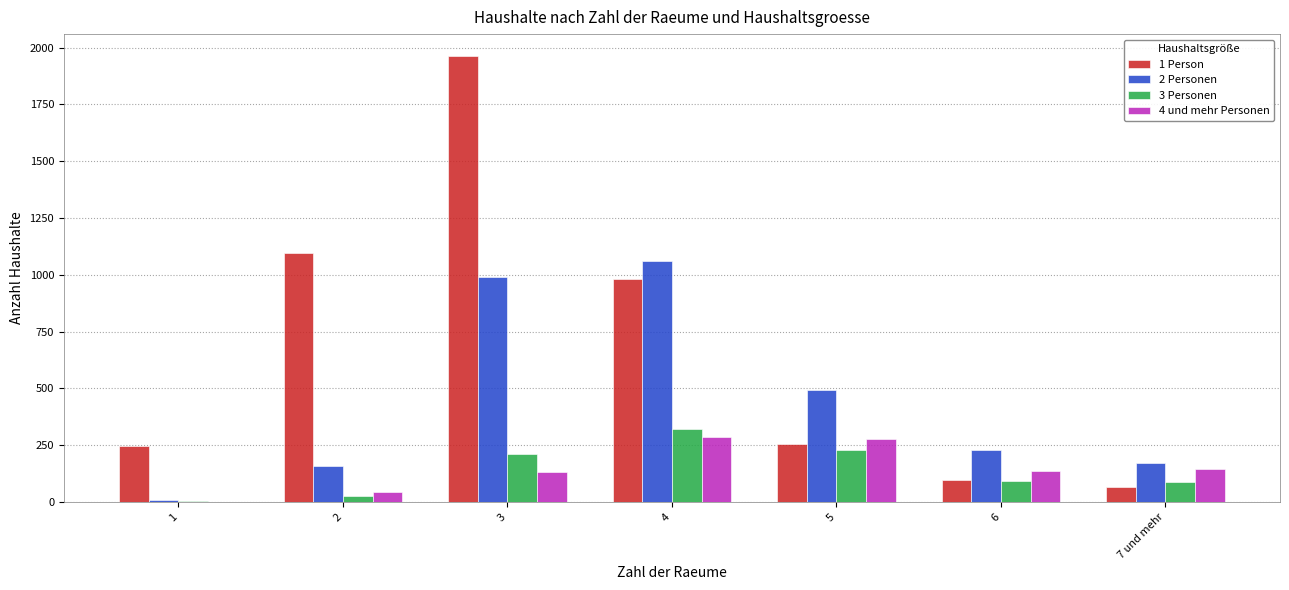

The value of 1 Person at 1 is 155. True or false?

False